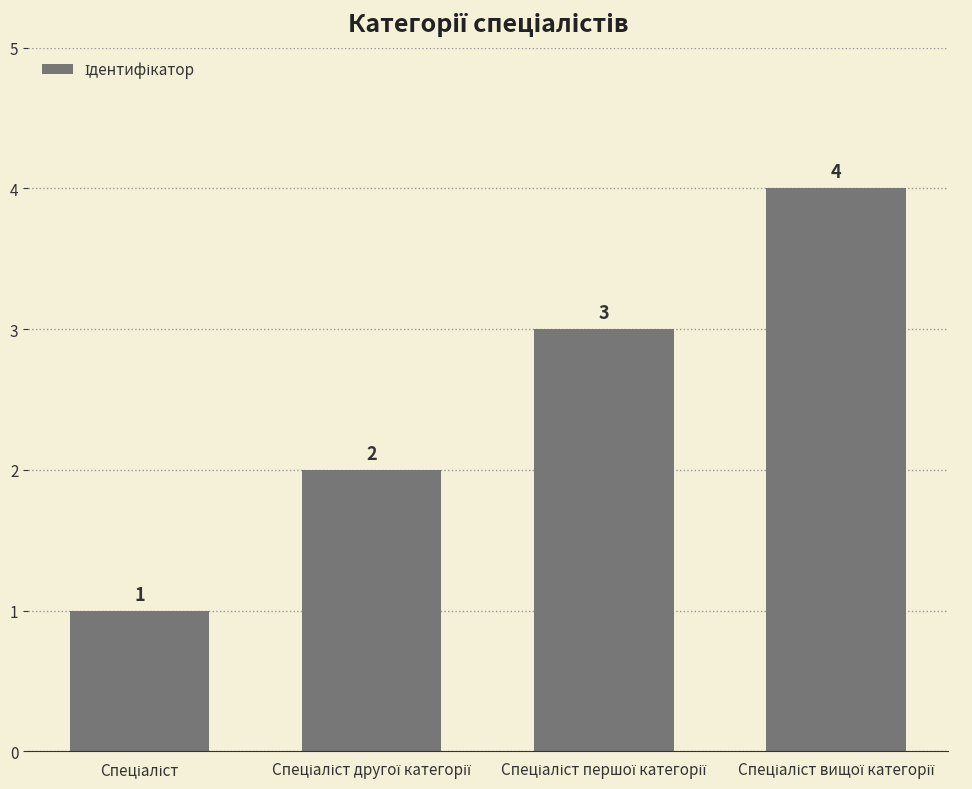

What is the sum of all values?

10